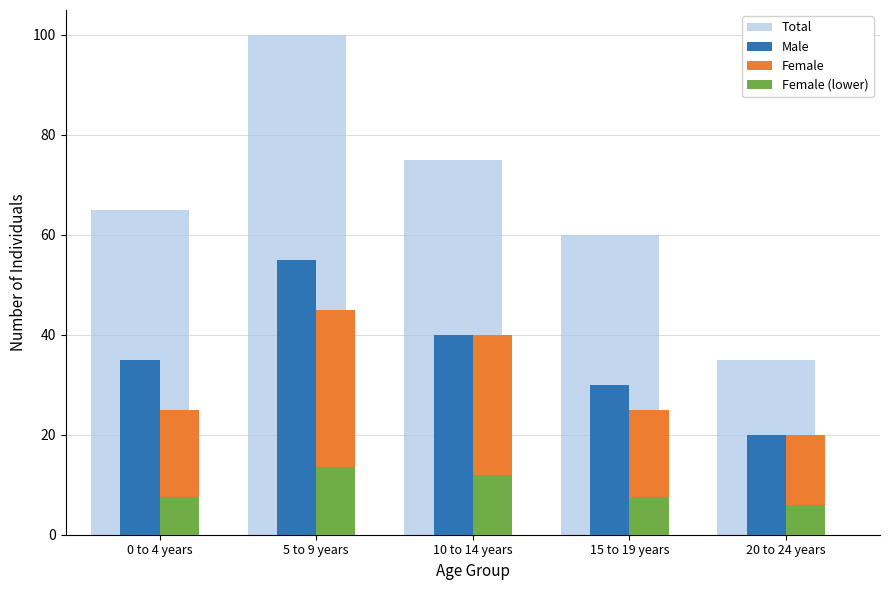

What is the average value of the Female series?

31.0